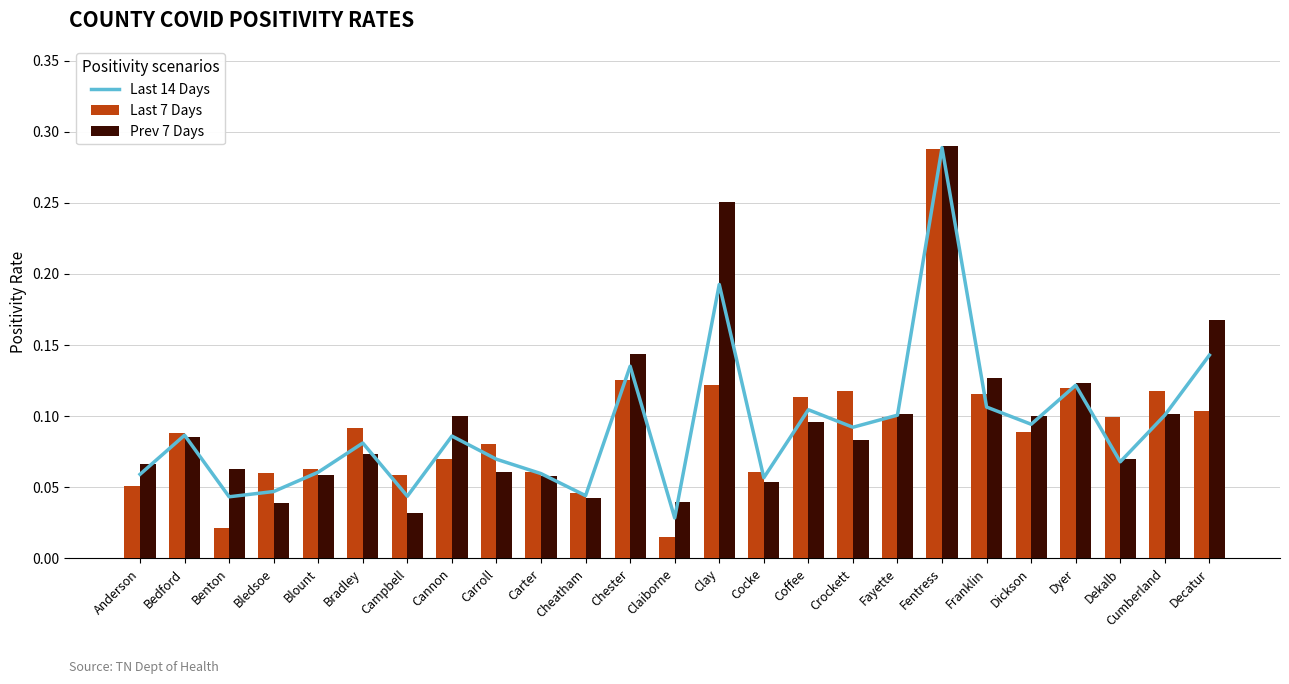

Which series changed the most between Blount and Cumberland?

Last 7 Days